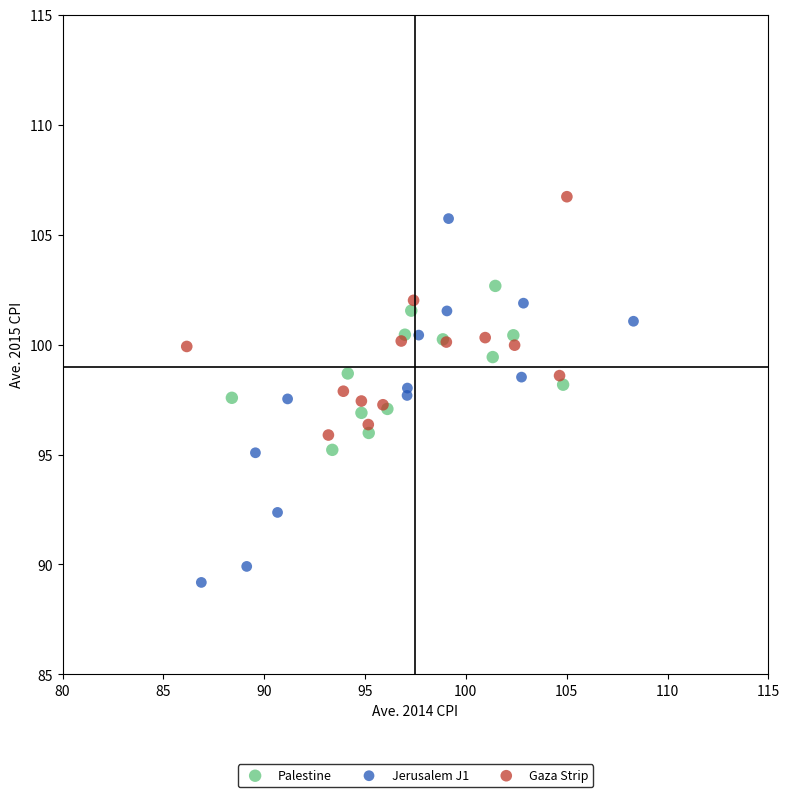

Which series reaches the minimum Y coordinate?

Jerusalem J1